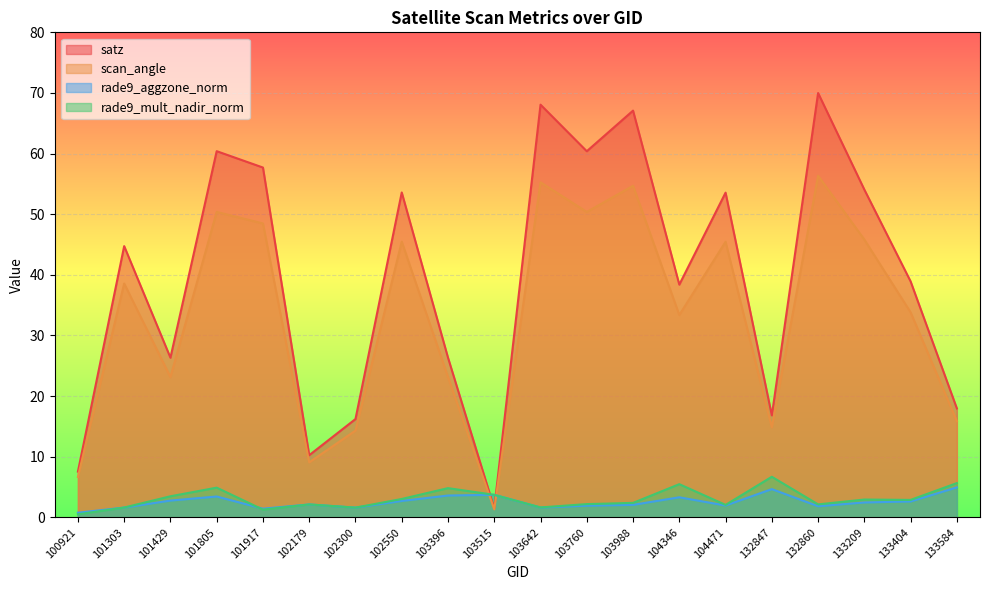

Is the value of scan_angle at 103988 greater than the value of rade9_aggzone_norm at 102300?

Yes